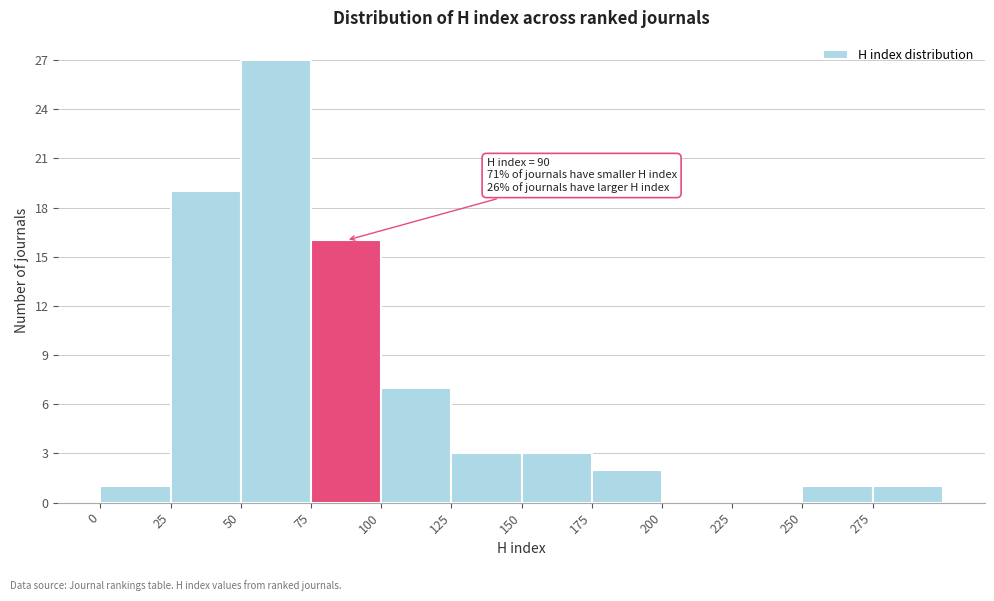

Over which range of the x-axis is the bar tallest?

50 to 75